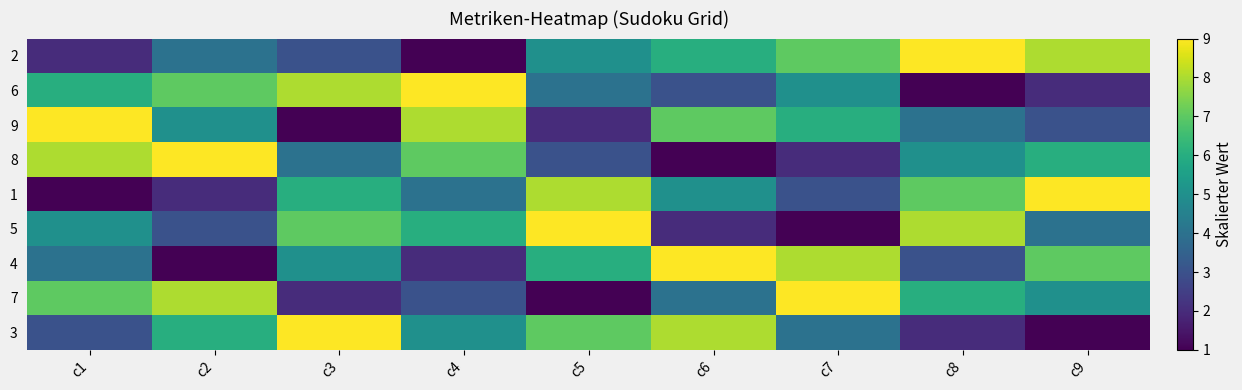

Reading right to left, extract all data points from this chart.

2: c9=8	c8=9	c7=7	c6=6	c5=5	c4=1	c3=3	c2=4	c1=2
6: c9=2	c8=1	c7=5	c6=3	c5=4	c4=9	c3=8	c2=7	c1=6
9: c9=3	c8=4	c7=6	c6=7	c5=2	c4=8	c3=1	c2=5	c1=9
8: c9=6	c8=5	c7=2	c6=1	c5=3	c4=7	c3=4	c2=9	c1=8
1: c9=9	c8=7	c7=3	c6=5	c5=8	c4=4	c3=6	c2=2	c1=1
5: c9=4	c8=8	c7=1	c6=2	c5=9	c4=6	c3=7	c2=3	c1=5
4: c9=7	c8=3	c7=8	c6=9	c5=6	c4=2	c3=5	c2=1	c1=4
7: c9=5	c8=6	c7=9	c6=4	c5=1	c4=3	c3=2	c2=8	c1=7
3: c9=1	c8=2	c7=4	c6=8	c5=7	c4=5	c3=9	c2=6	c1=3